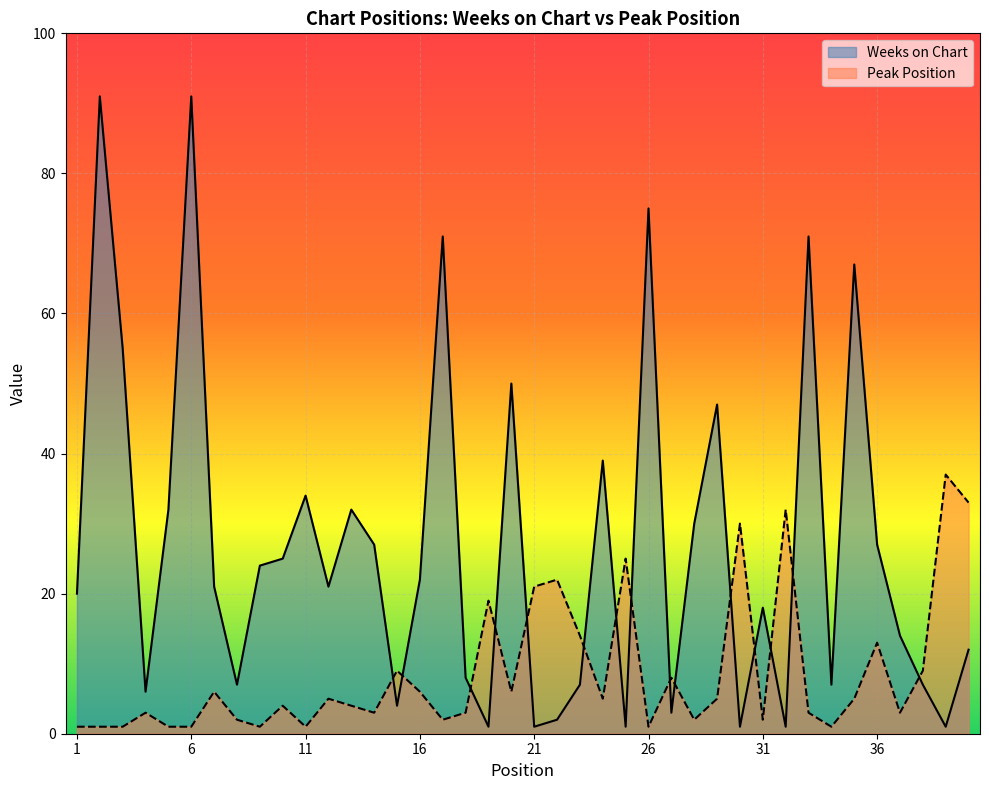

How many lines are shown in the chart?

2